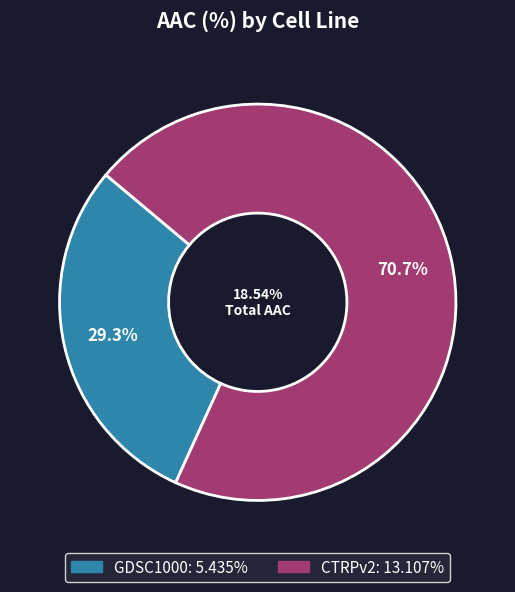

Rank the categories by value from highest to lowest.

CTRPv2, GDSC1000